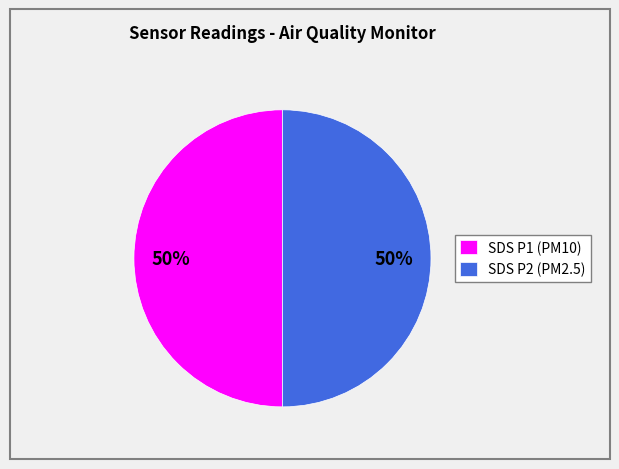

The SDS P1 (PM10) slice represents 44% of the pie. True or false?

False